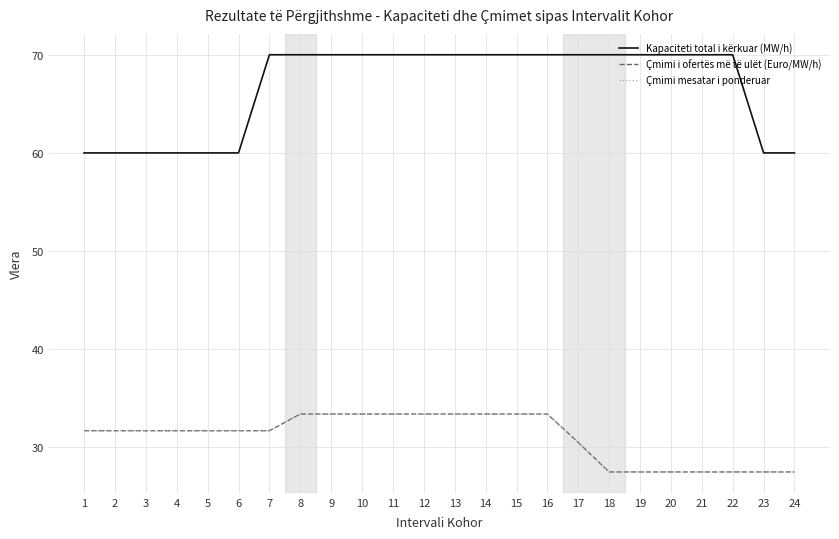

Where is Kapaciteti total i kërkuar (MW/h) nearest to the value 65?

1